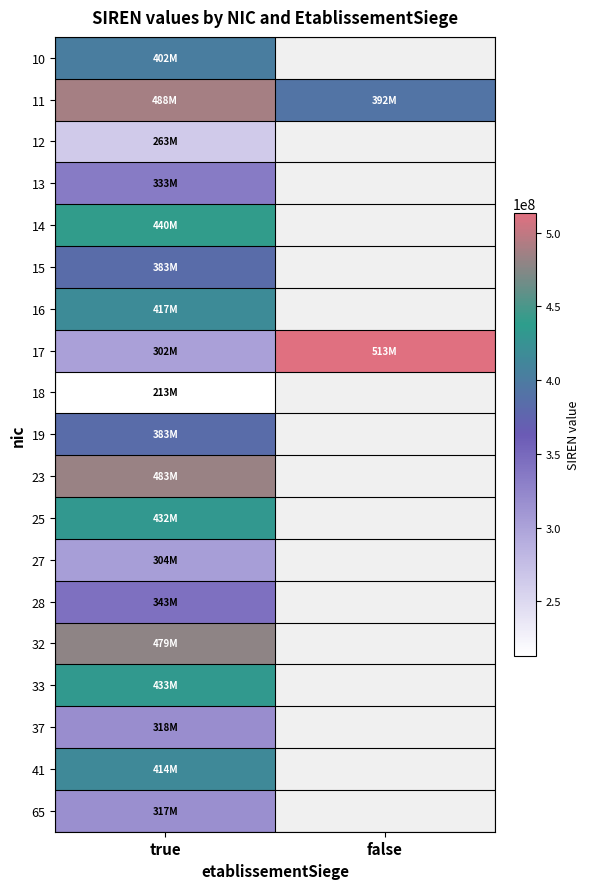

At how many categories does at least one series exceed 325437354?

2